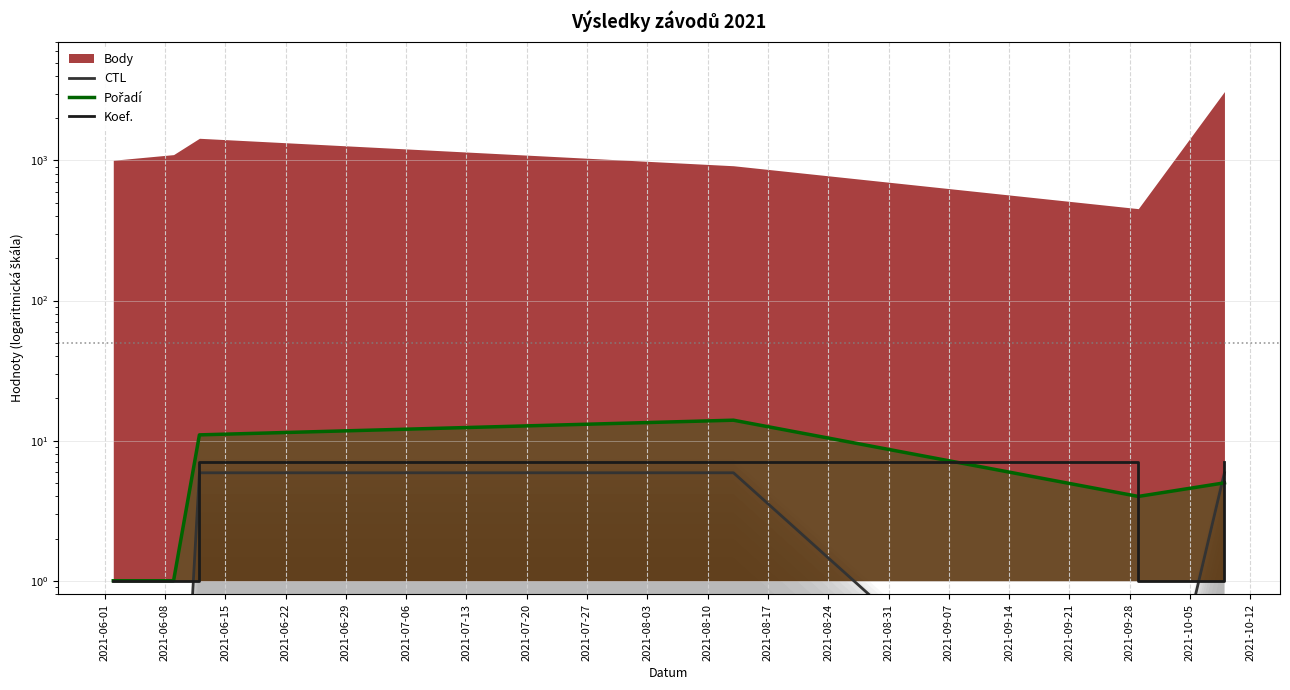

True or false: Koef. has more than 1 points higher than both neighbors.

False